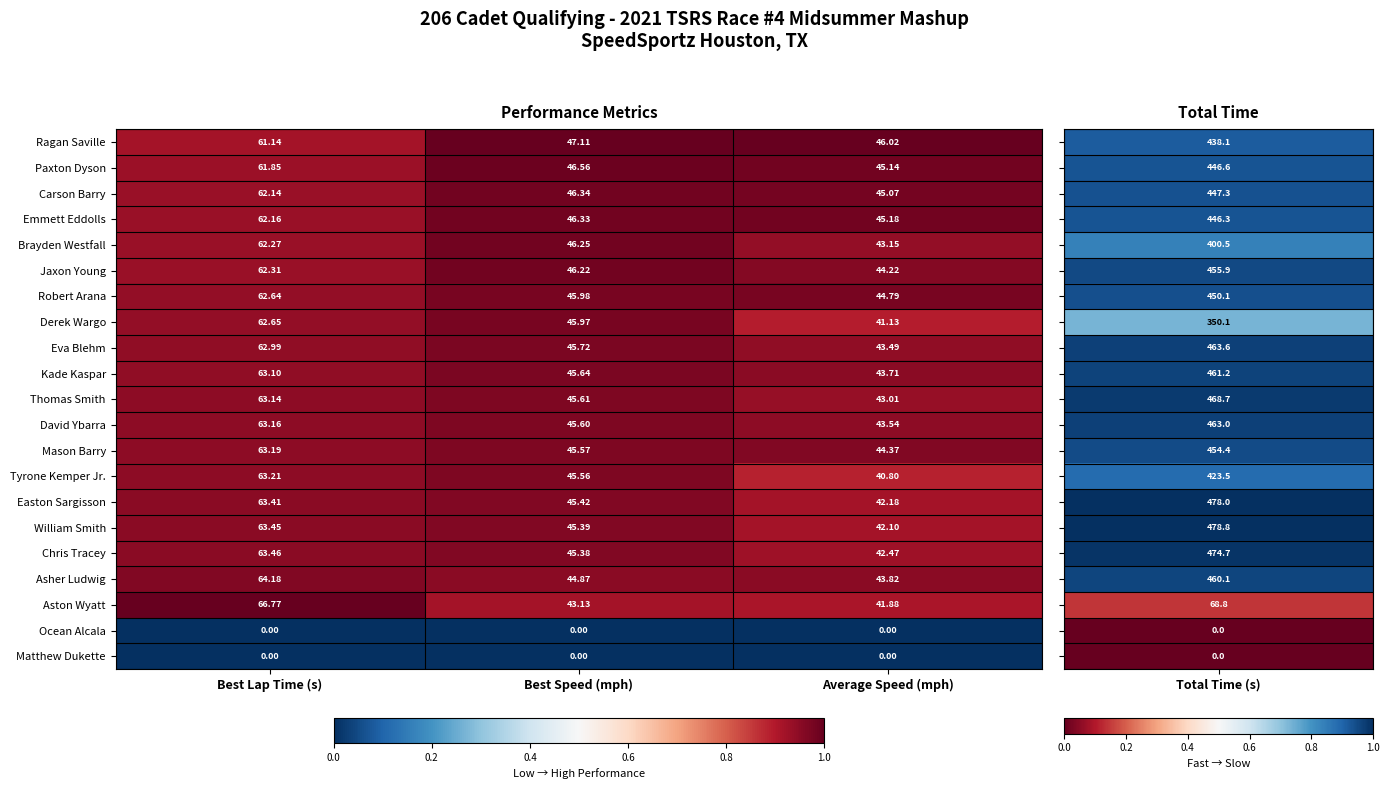

Where is Tyrone Kemper Jr. nearest to the value 52?

Best Speed (mph)